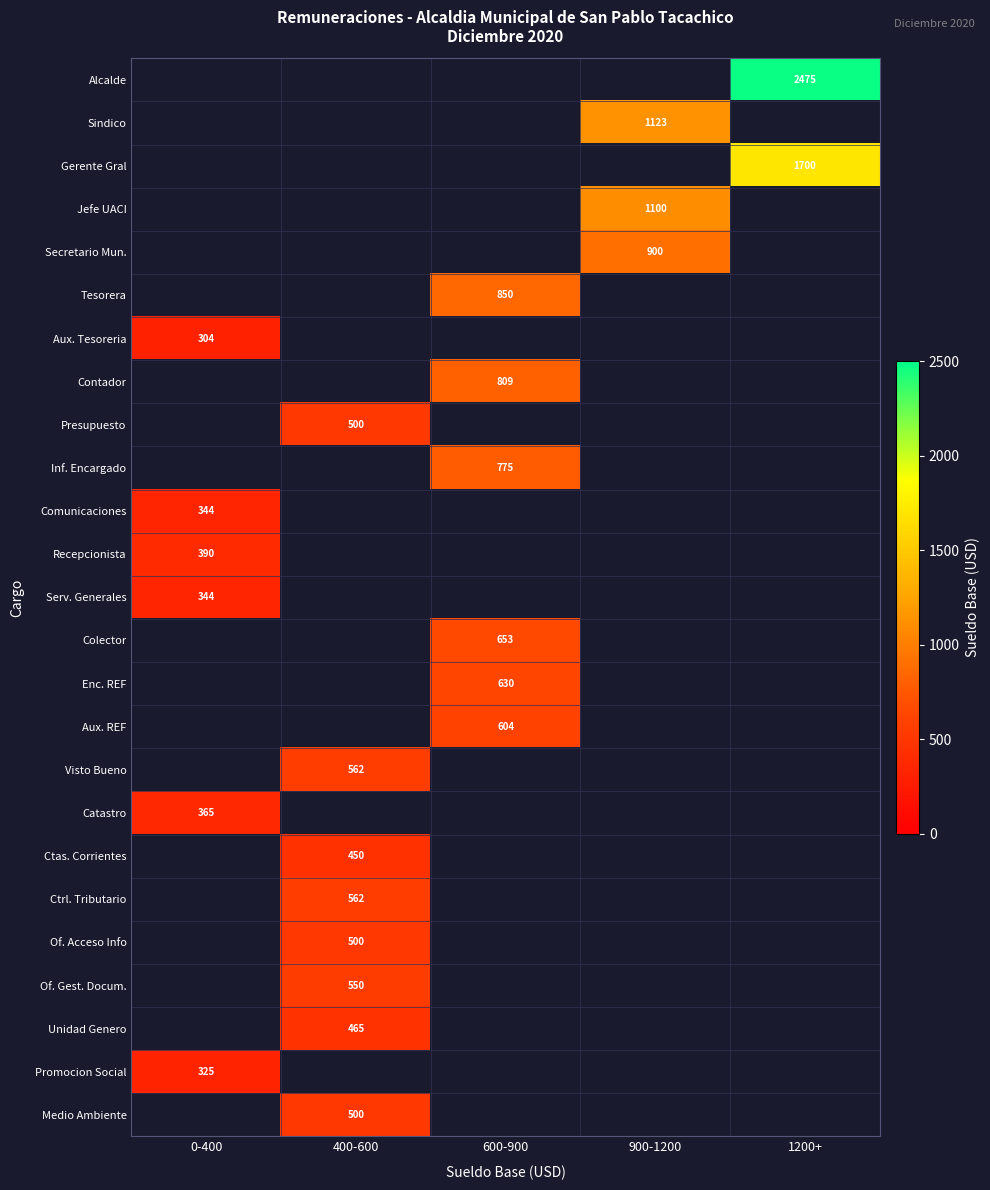

The Recepcionista series shows 390 at 0-400. True or false?

True